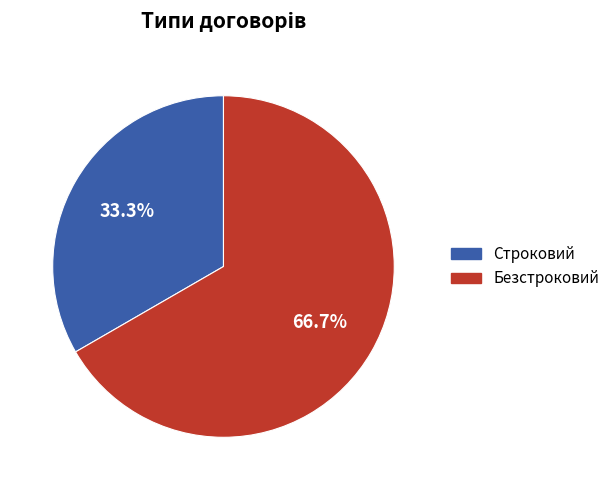

How much of the chart is everything except Безстроковий?

33.3%